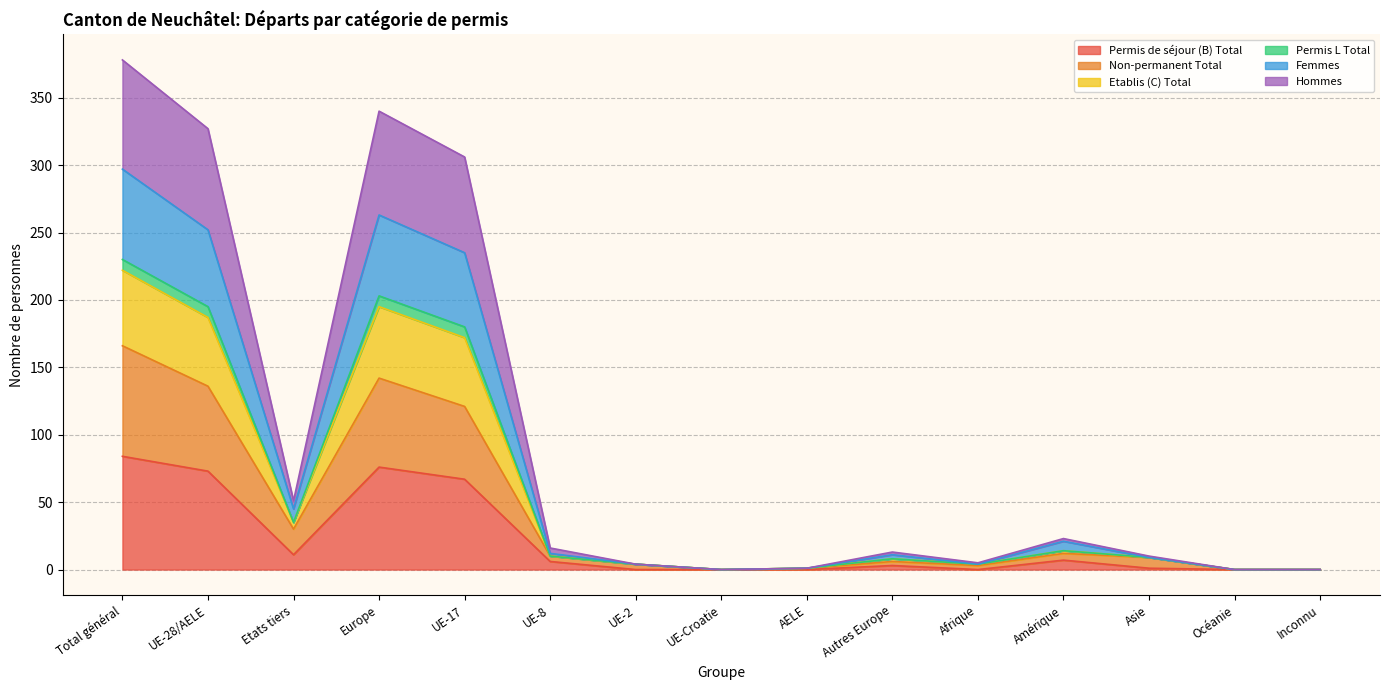

Read the Non-permanent Total value at Asie, to the nearest 5.

10